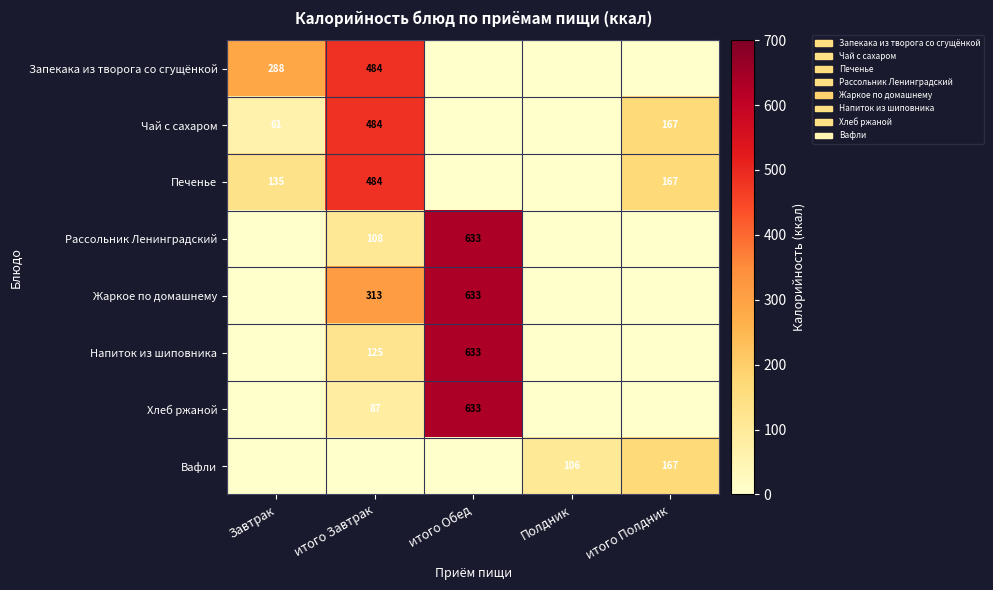

True or false: Рассольник Ленинградский has a value of 212 at итого Обед.

False